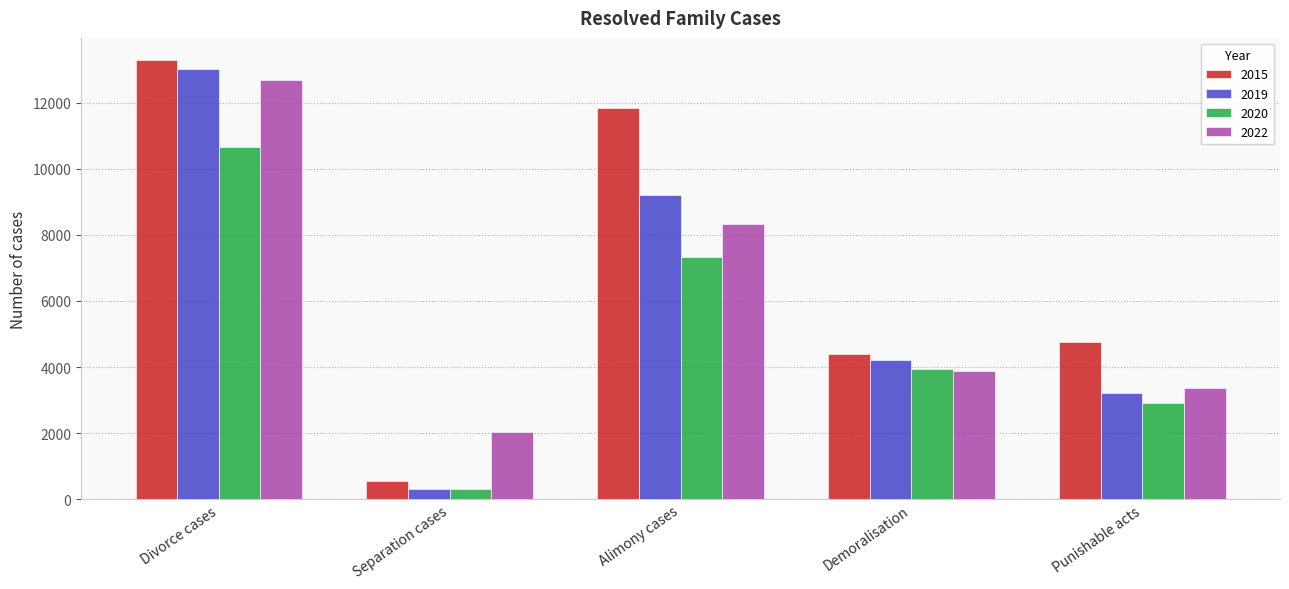

Is the value of 2020 at Separation cases greater than the value of 2019 at Punishable acts?

No